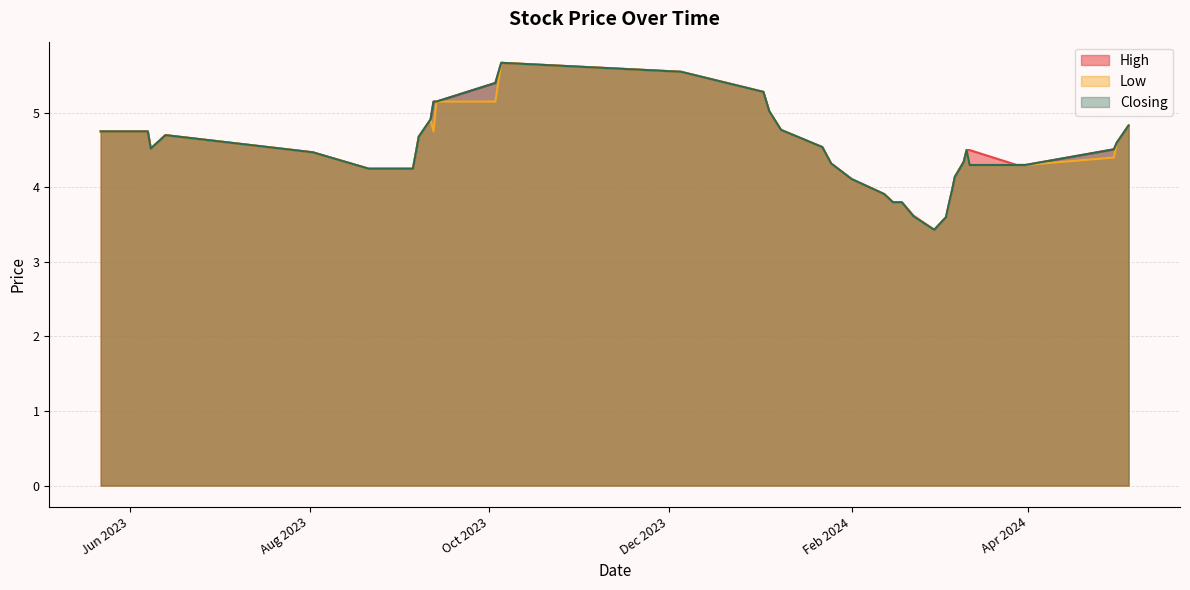

What is the minimum value for Low?

3.4